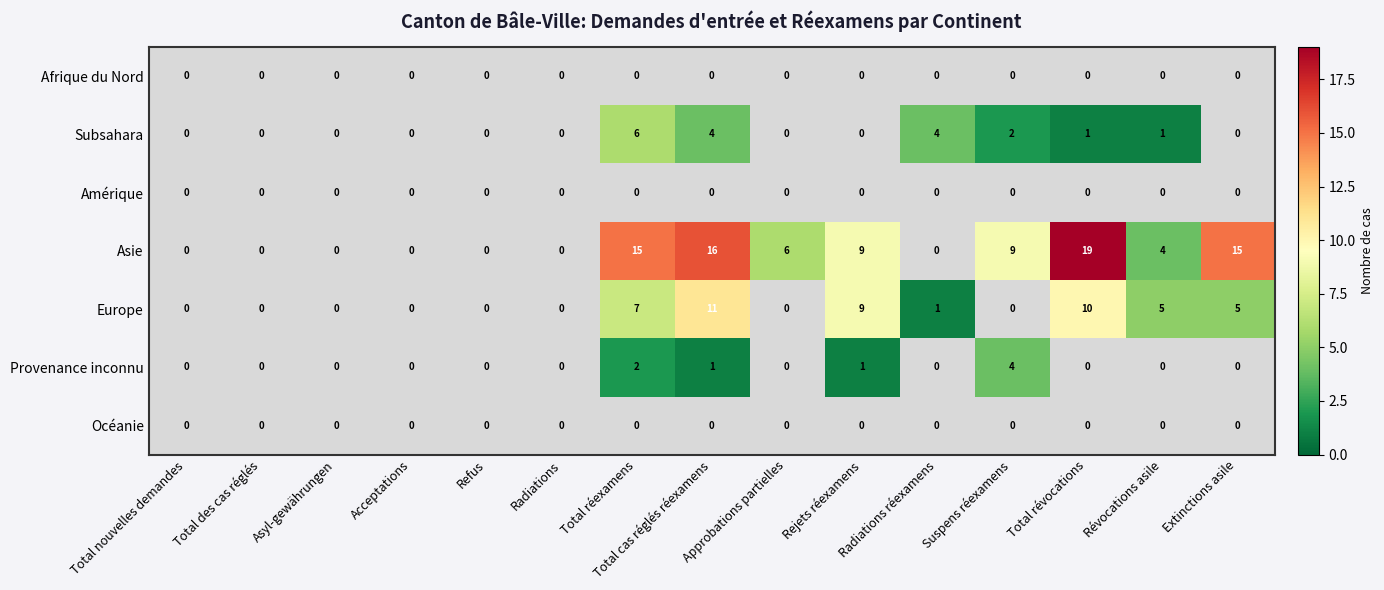

Between Extinctions asile and Révocations asile, which is larger?

Extinctions asile